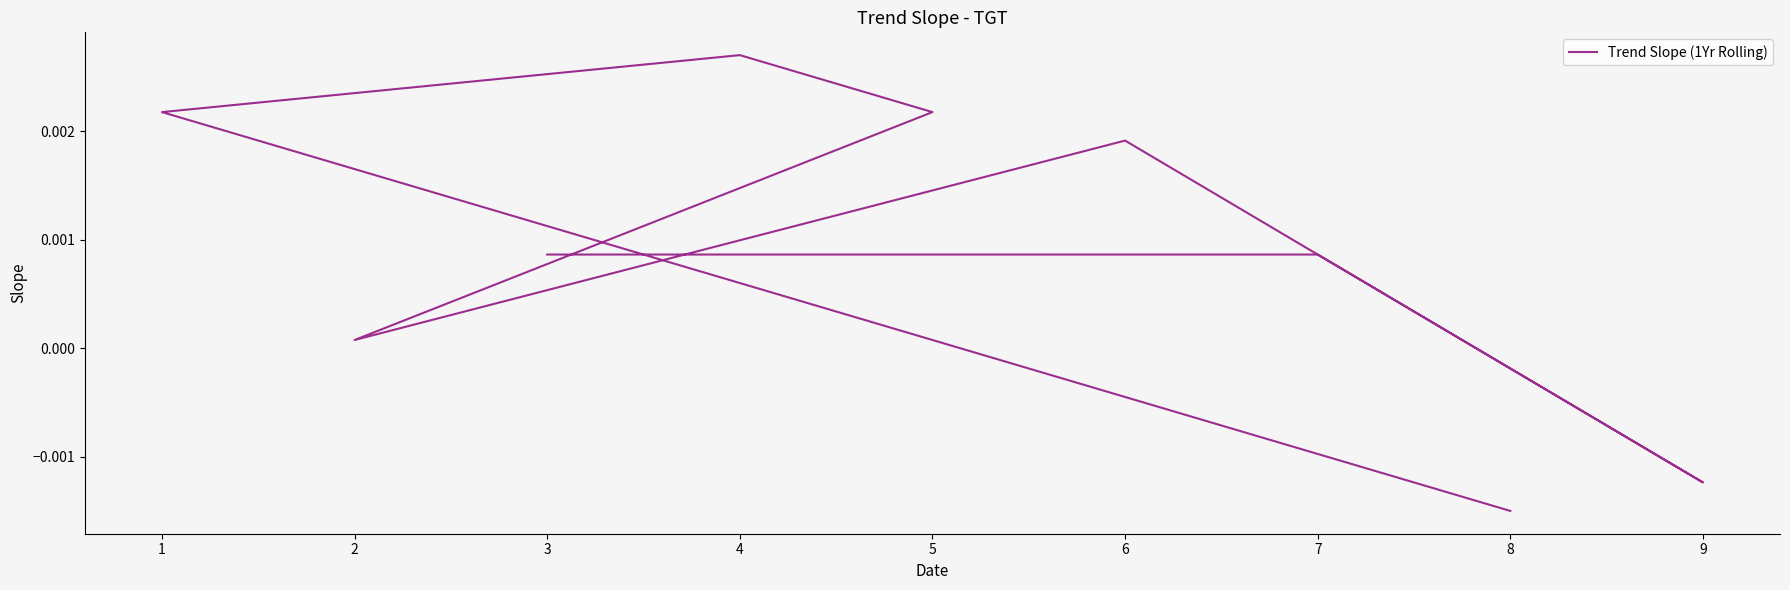

How many values are above zero?

7